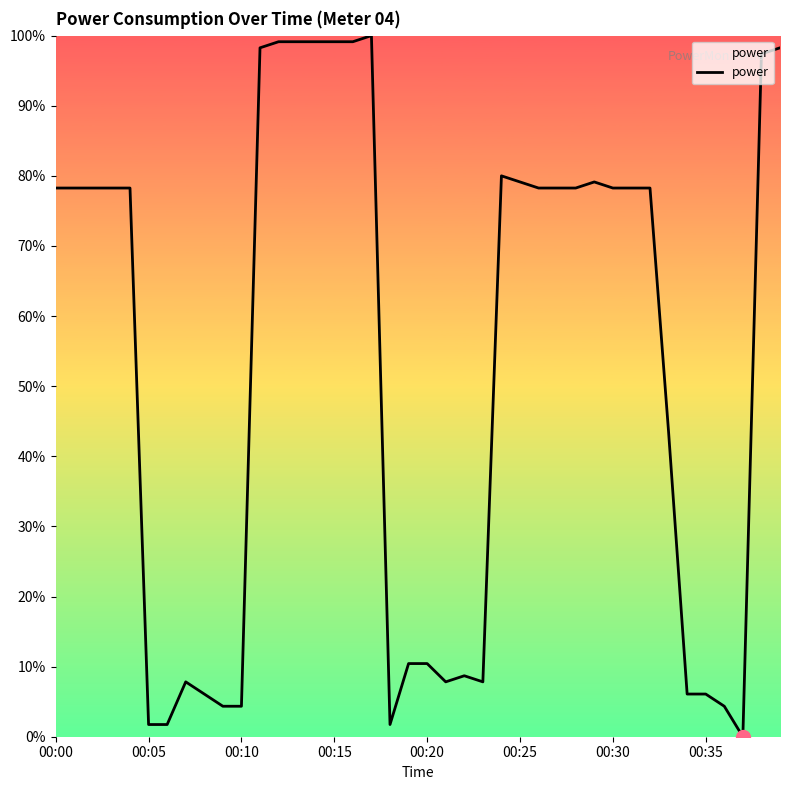

Is this an area chart (filled region under the line)?

Yes